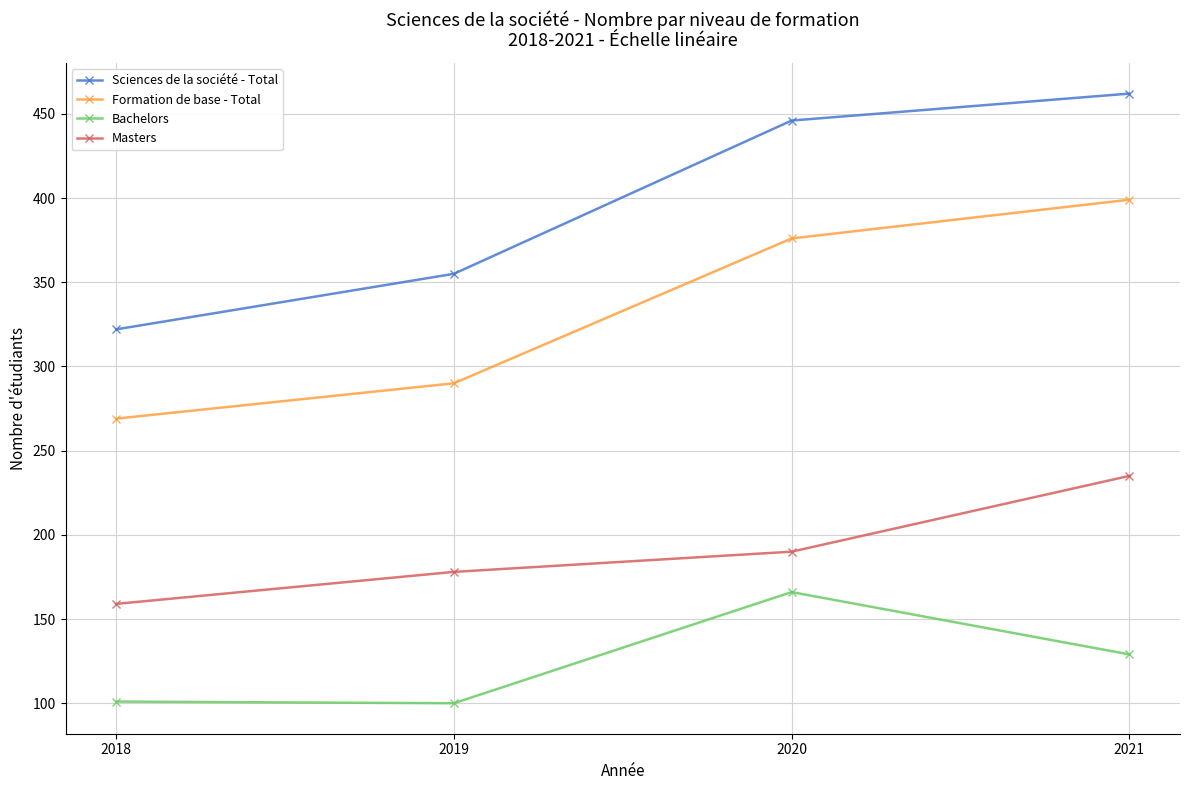

Count the Sciences de la société - Total values in the range 355 to 462.

3